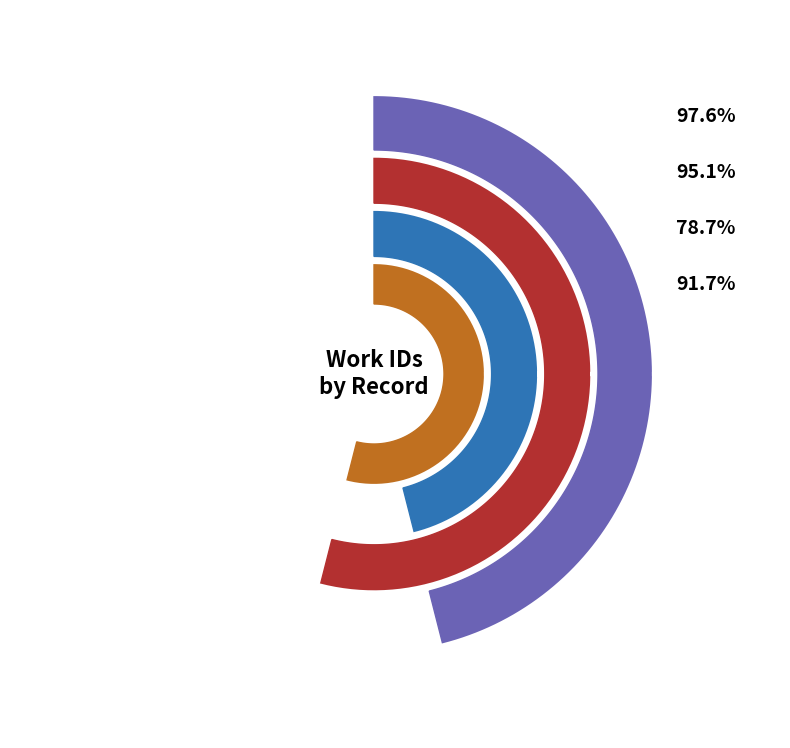

Is the sum of 5468 and 4727 greater than half?

Yes